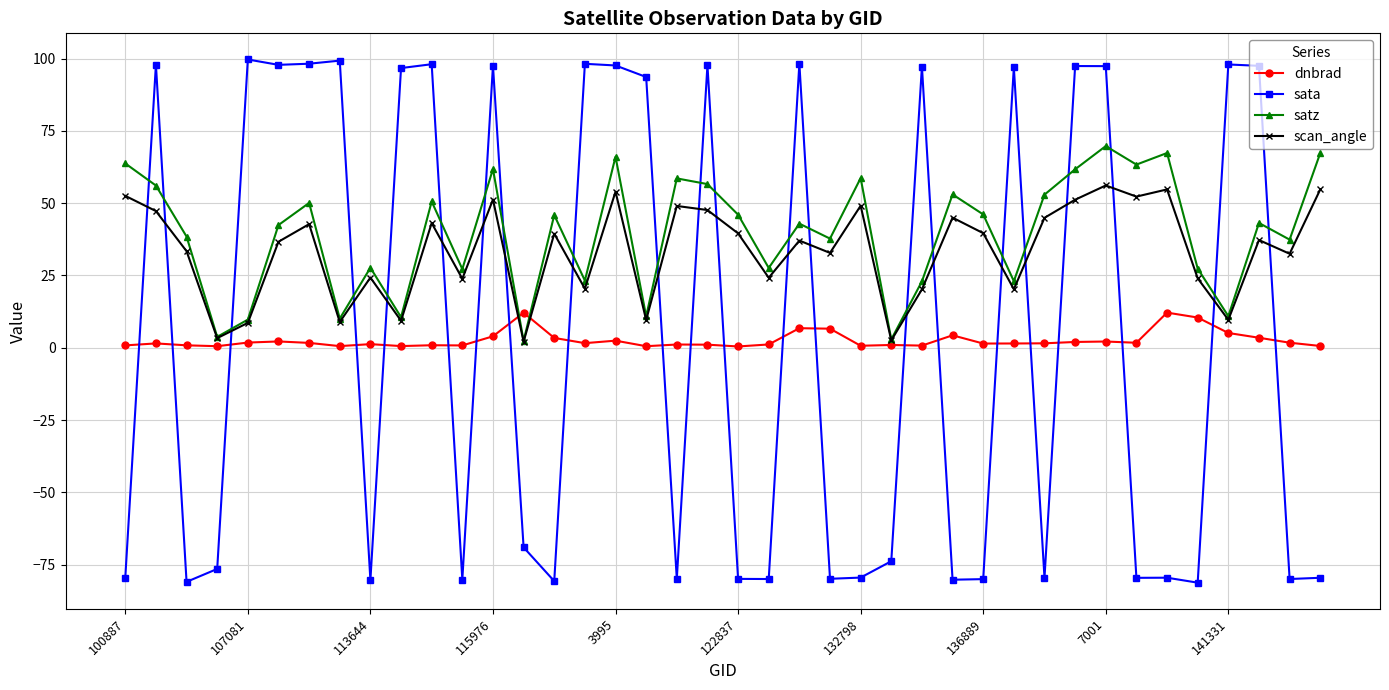

What is the highest value of the scan_angle series?

56.1